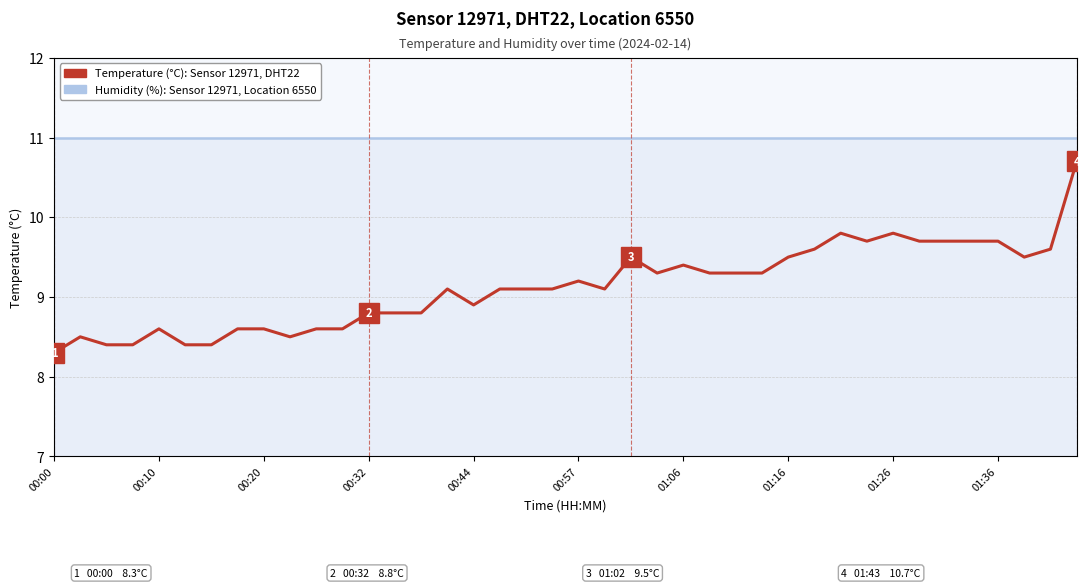

What is the maximum value shown in the chart?

11.0